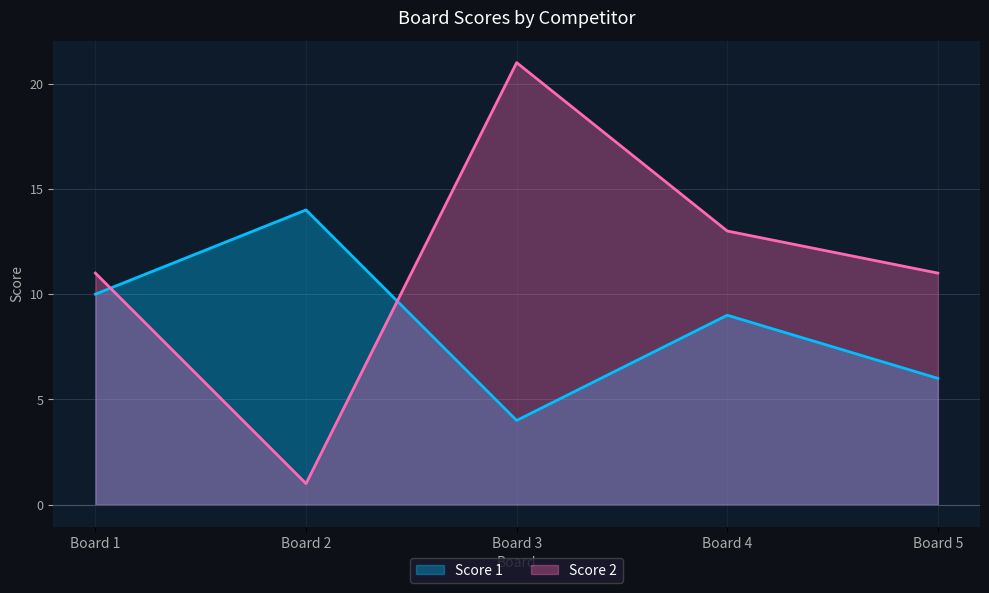

What is the difference between the maximum and minimum values in the Score 1 series?

10